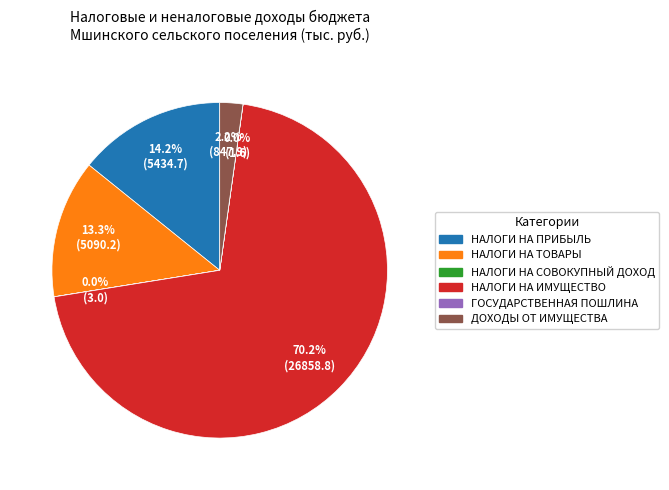

What is the largest slice in the pie chart?

НАЛОГИ НА ИМУЩЕСТВО